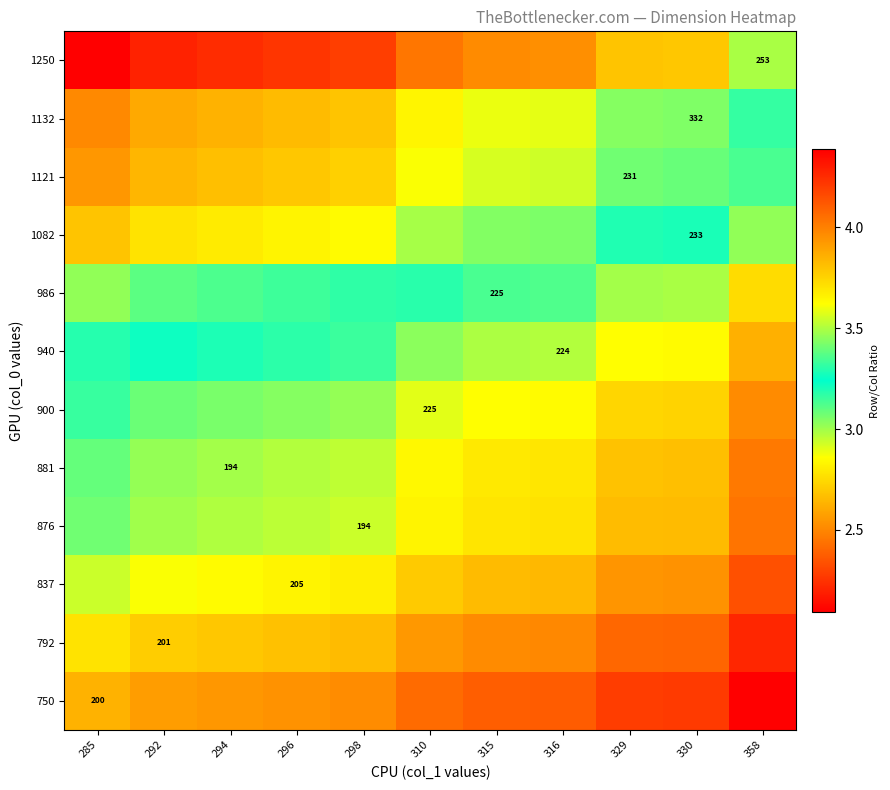

What is the lowest value of the 750 series?

2.1